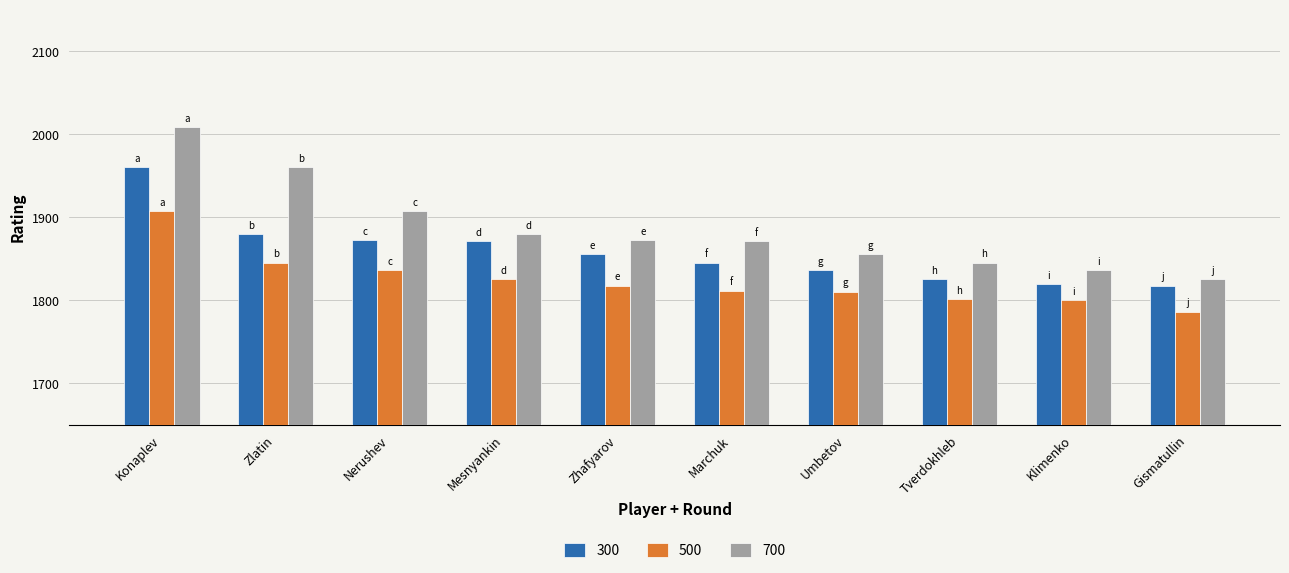

Rank the series at Tverdokhleb from lowest to highest value.

500, 300, 700